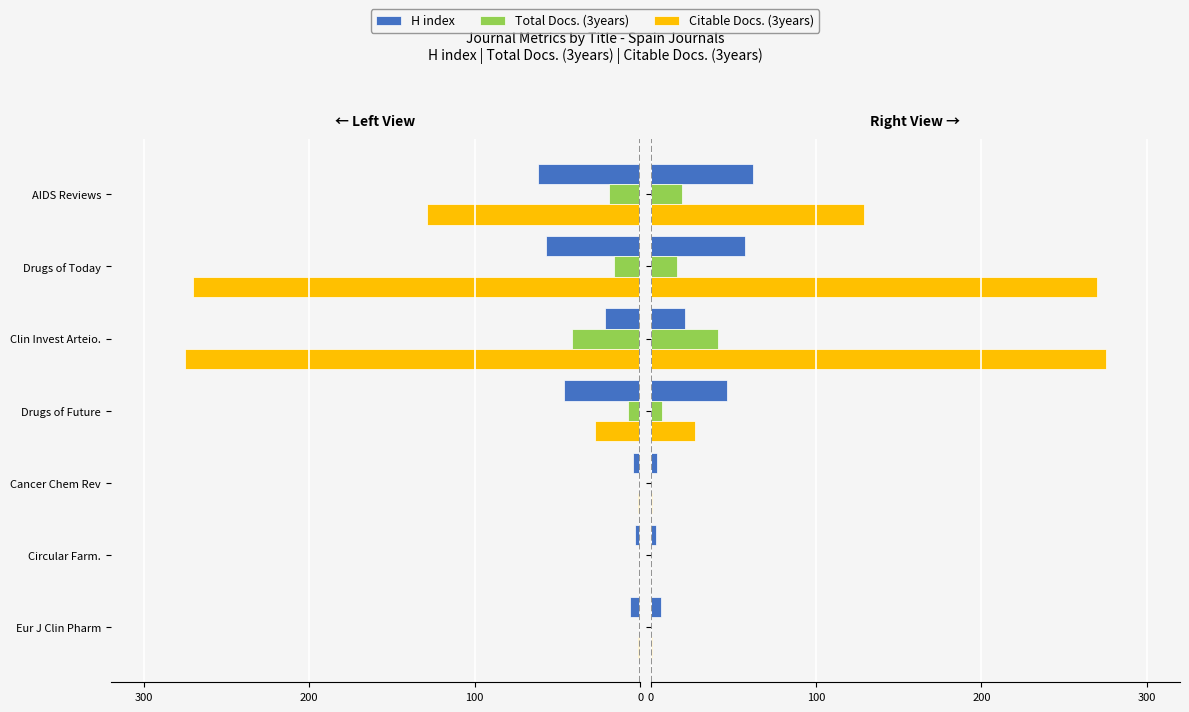

Which has a higher value, Cancer Chem Rev or Eur J Clin Pharm?

Eur J Clin Pharm